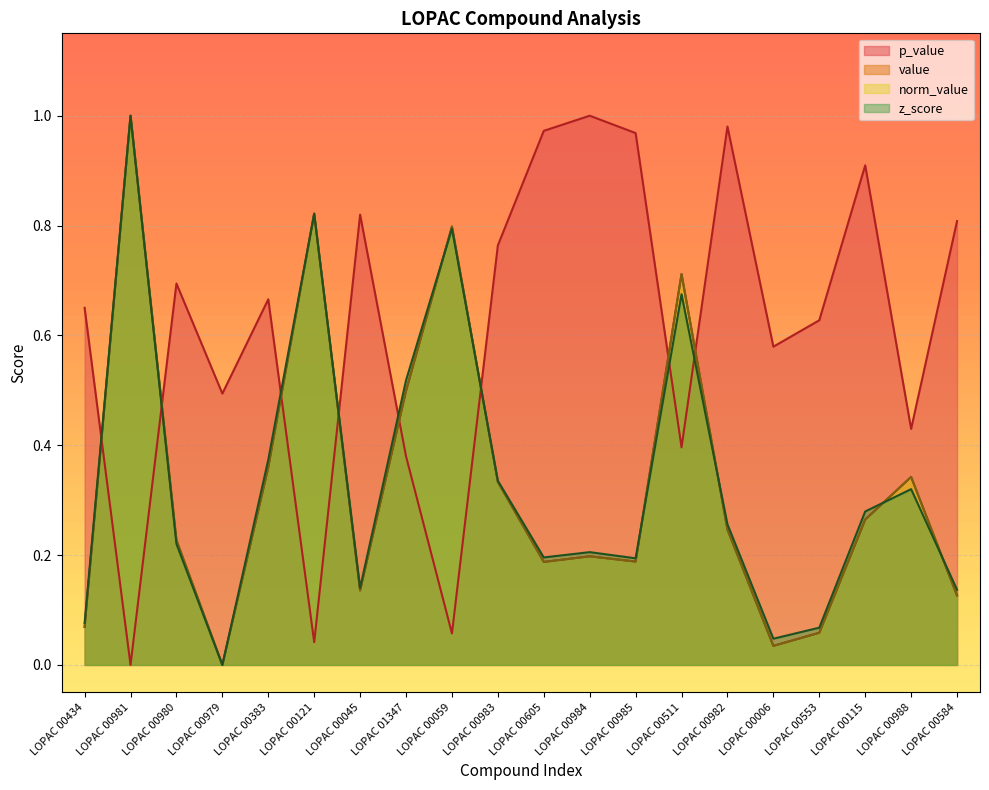

What is the sum of all p_value values?

12.2